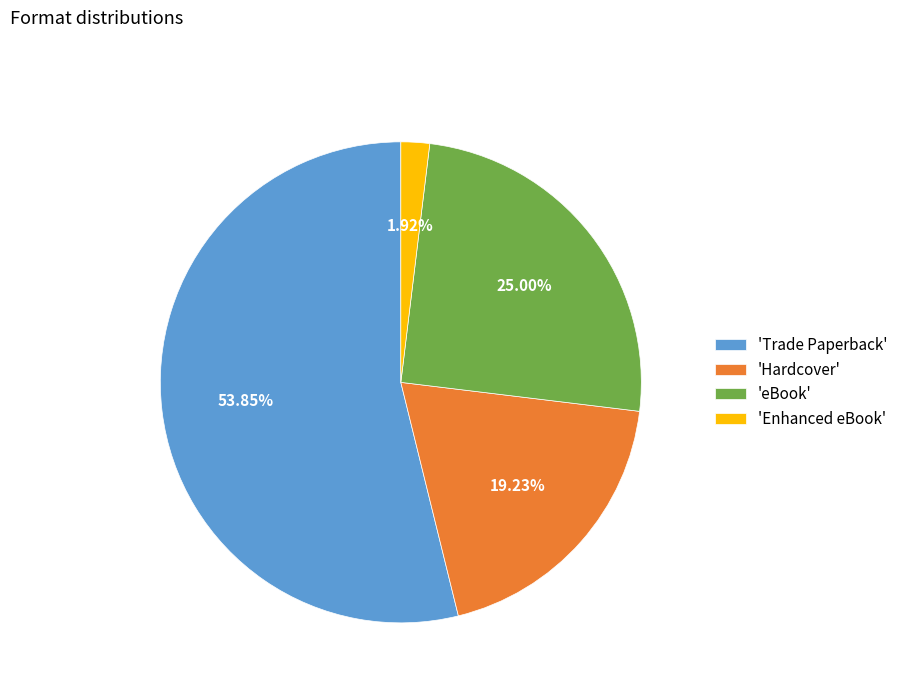

What is the largest slice in the pie chart?

'Trade Paperback'